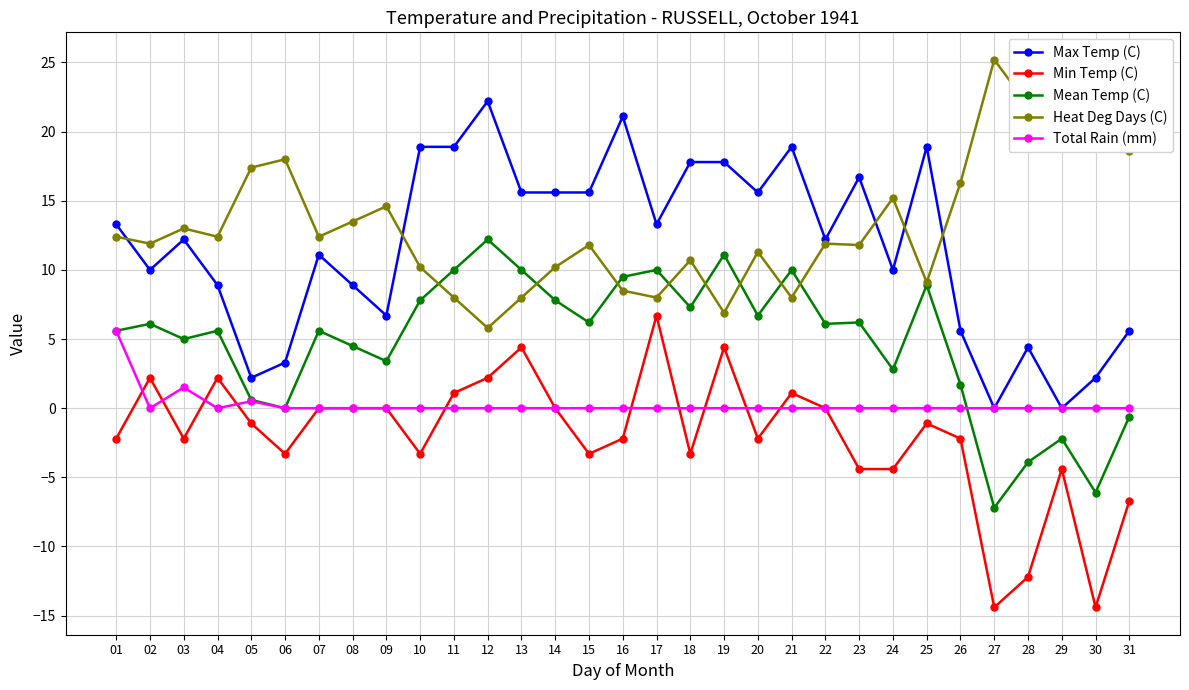

Which series has the largest total across all categories?

Heat Deg Days (C)